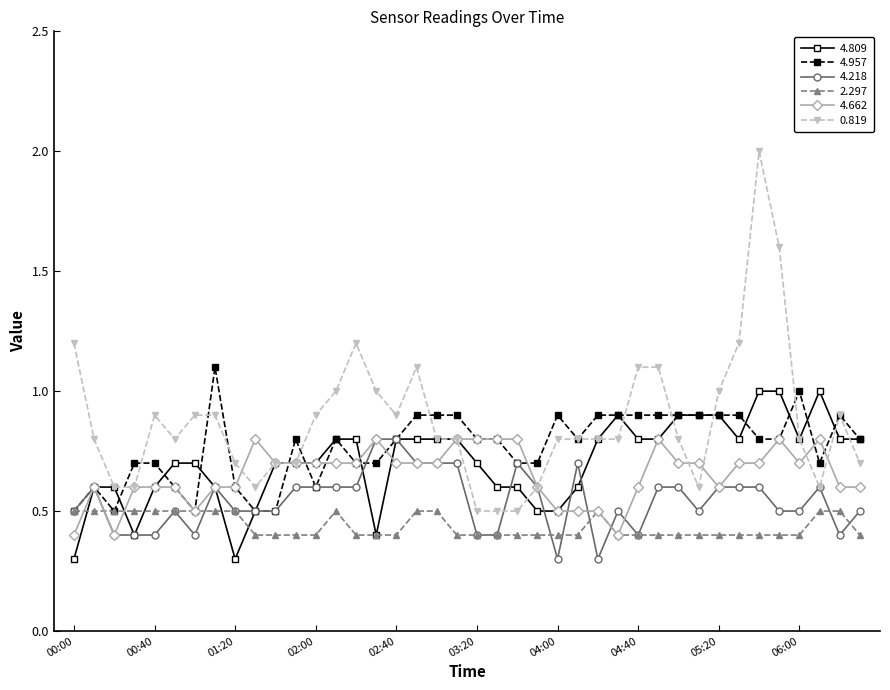

True or false: 0.819 and 2.297 intersect in this chart.

False